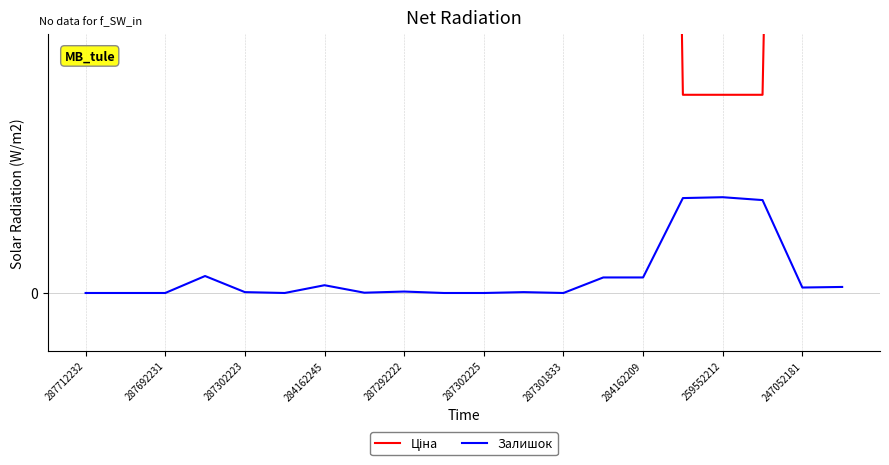

At which label is Ціна closest to 15600?

287292222